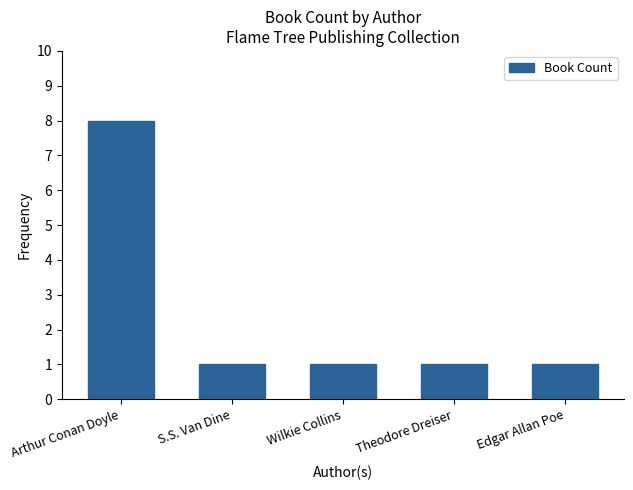

Which category has the highest value across all series?

Arthur Conan Doyle